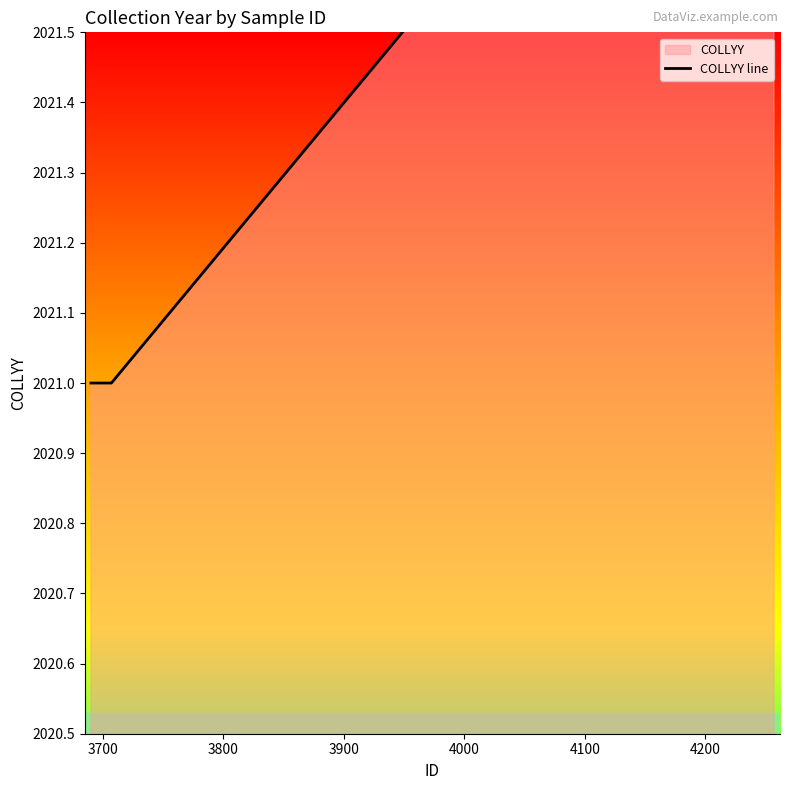

How many distinct data groups are displayed?

1